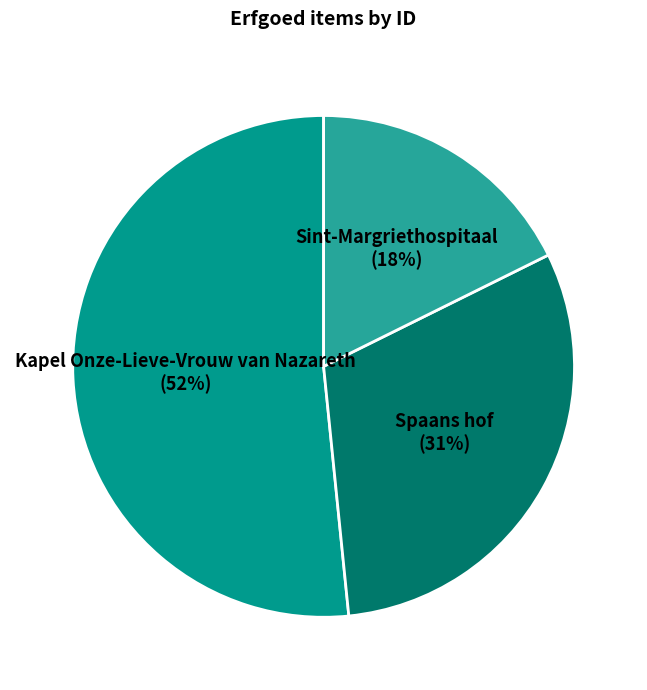

Count the number of slices in the pie.

3